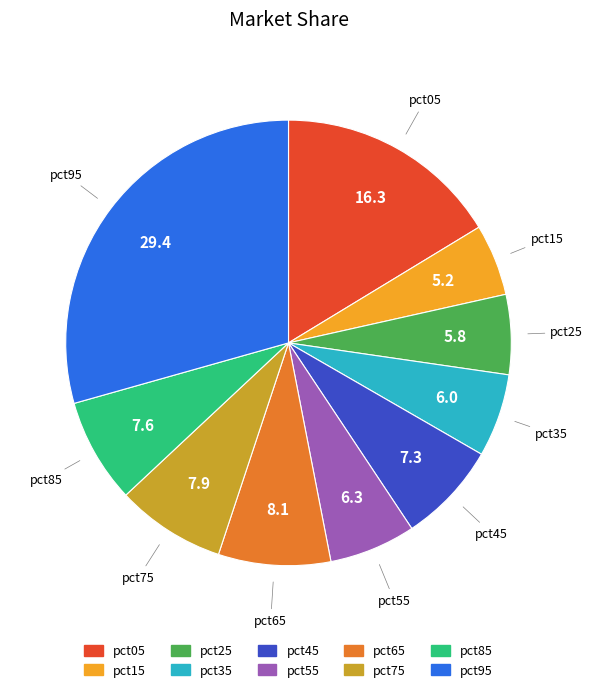

Which has a higher value, pct45 or pct65?

pct65